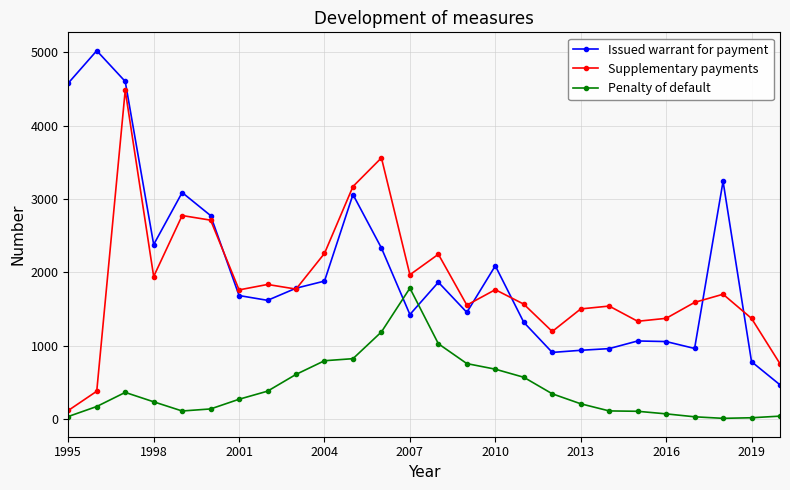

What is the maximum value shown in the chart?

5018